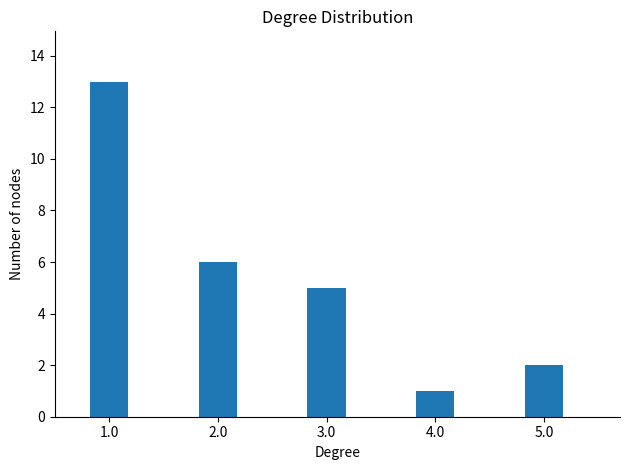

Is it true that the value at 2.0 is 6?

True